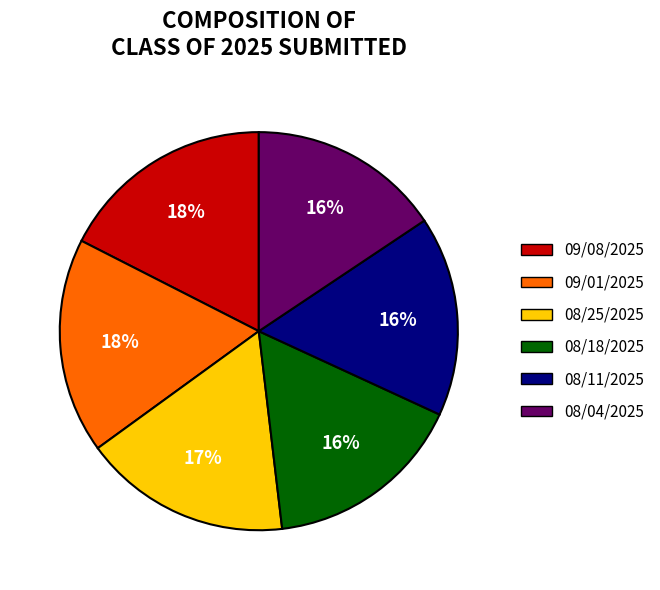

Is the sum of 09/08/2025 and 08/18/2025 greater than half?

No